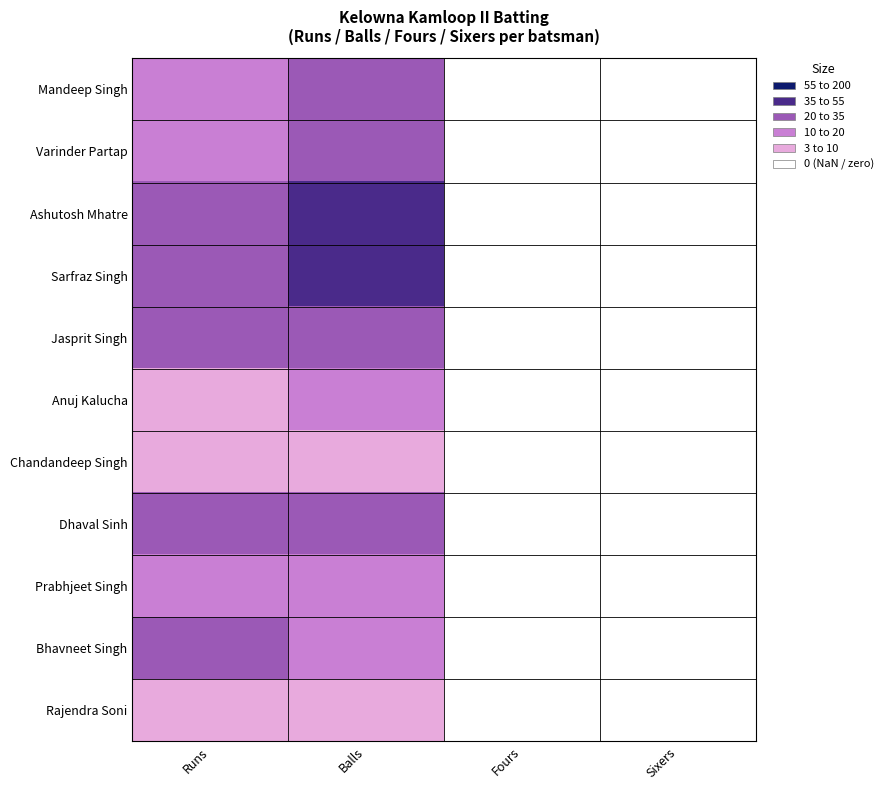

Which category has the highest value across all series?

Balls